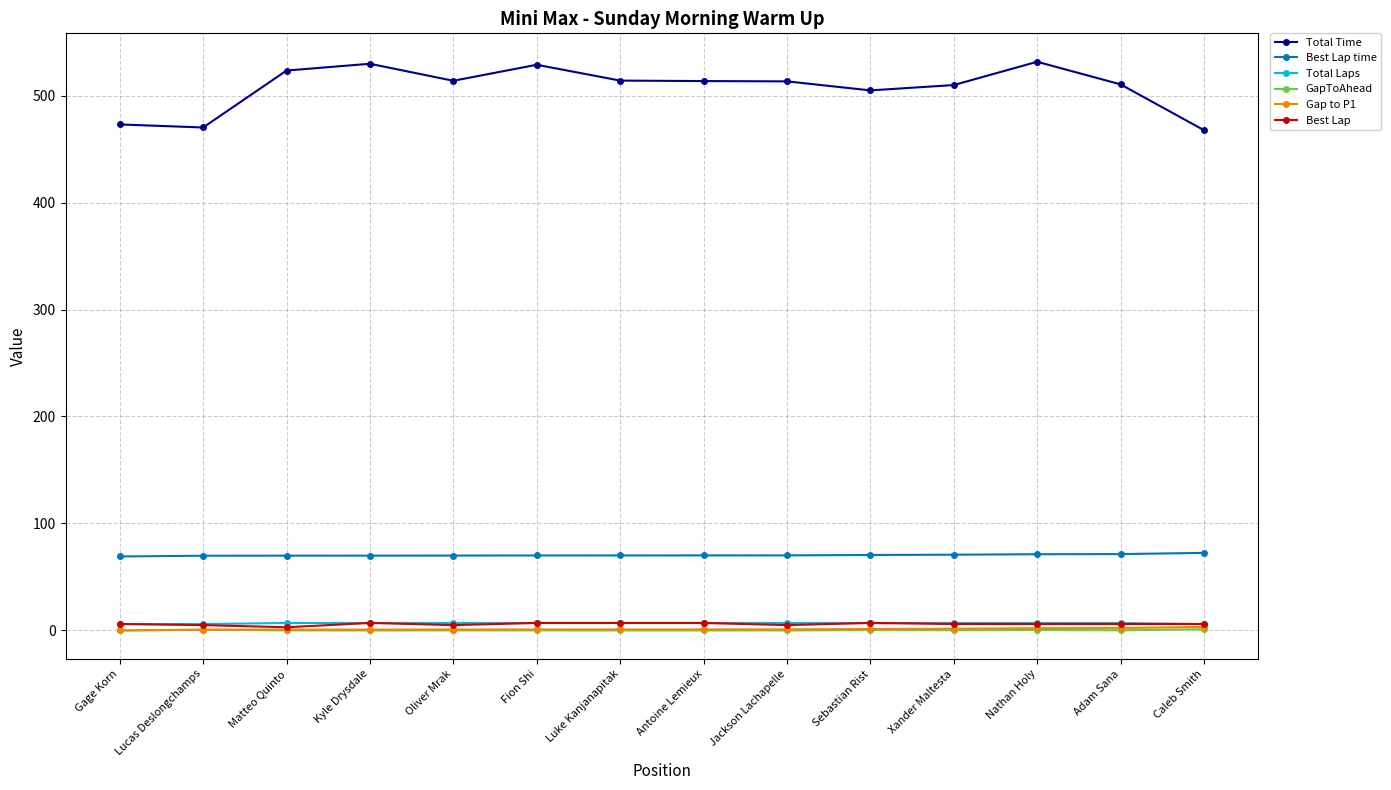

What is the difference between the maximum and minimum values in the Best Lap time series?

3.3